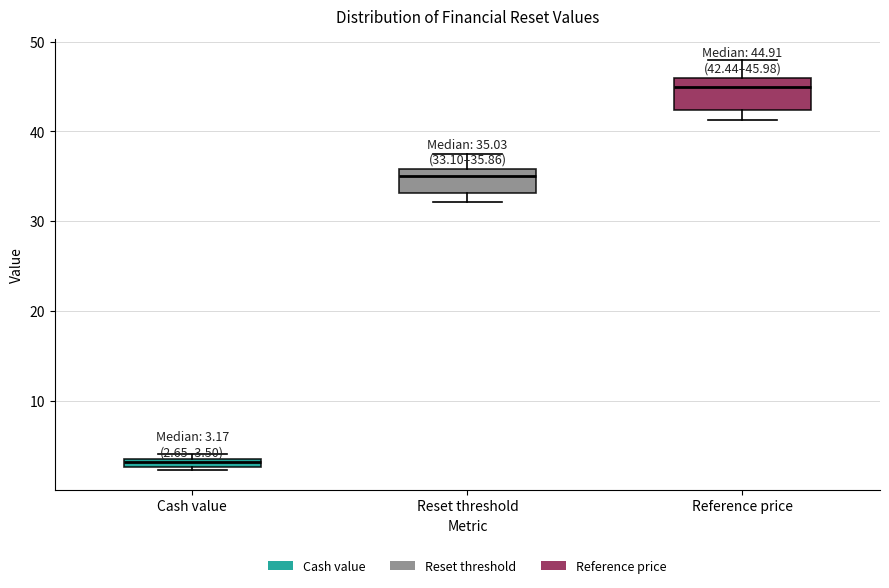

Which box's median line is the lowest?

Cash value